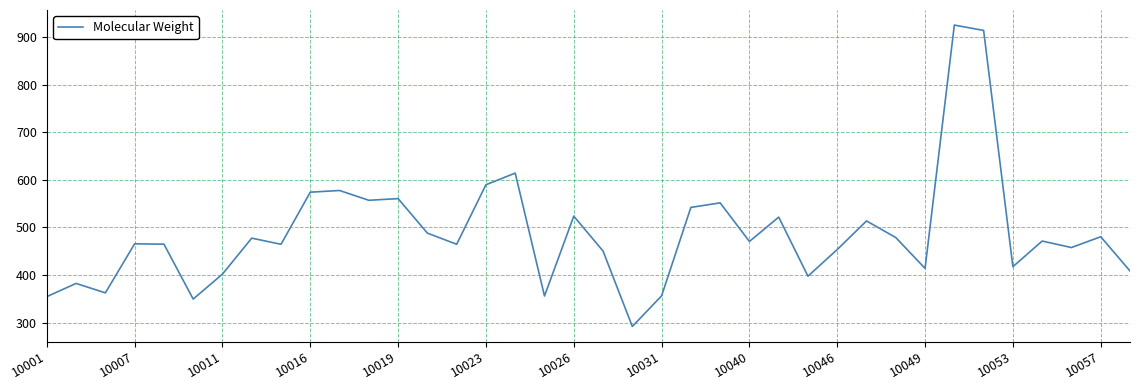

What is the maximum value shown in the chart?

925.5